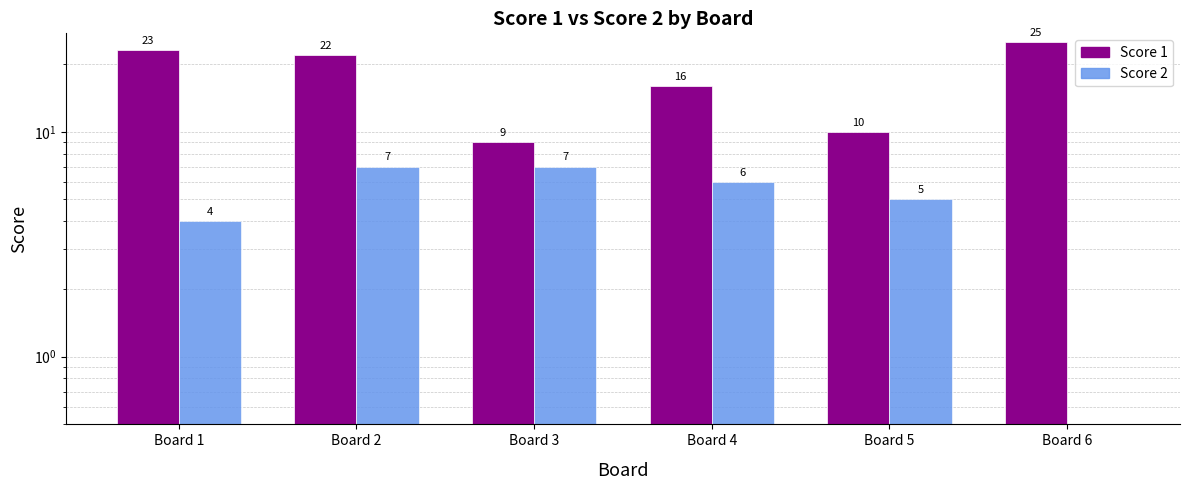

At which category is the sum across all series the highest?

Board 2